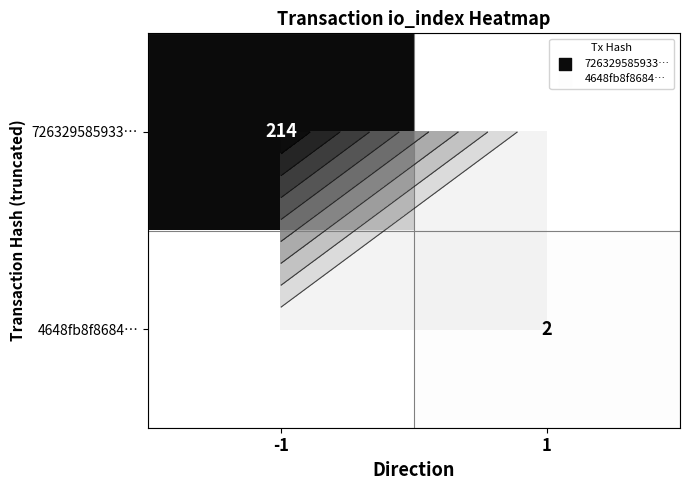

At which category does the chart reach its peak across all series?

-1